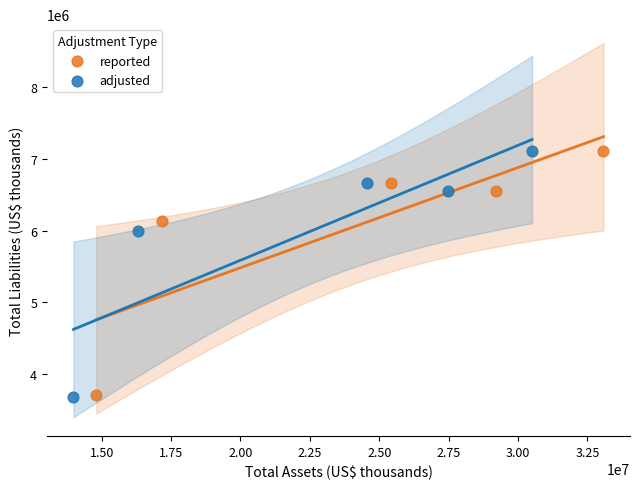

Which series has the largest Y range (max minus min)?

adjusted